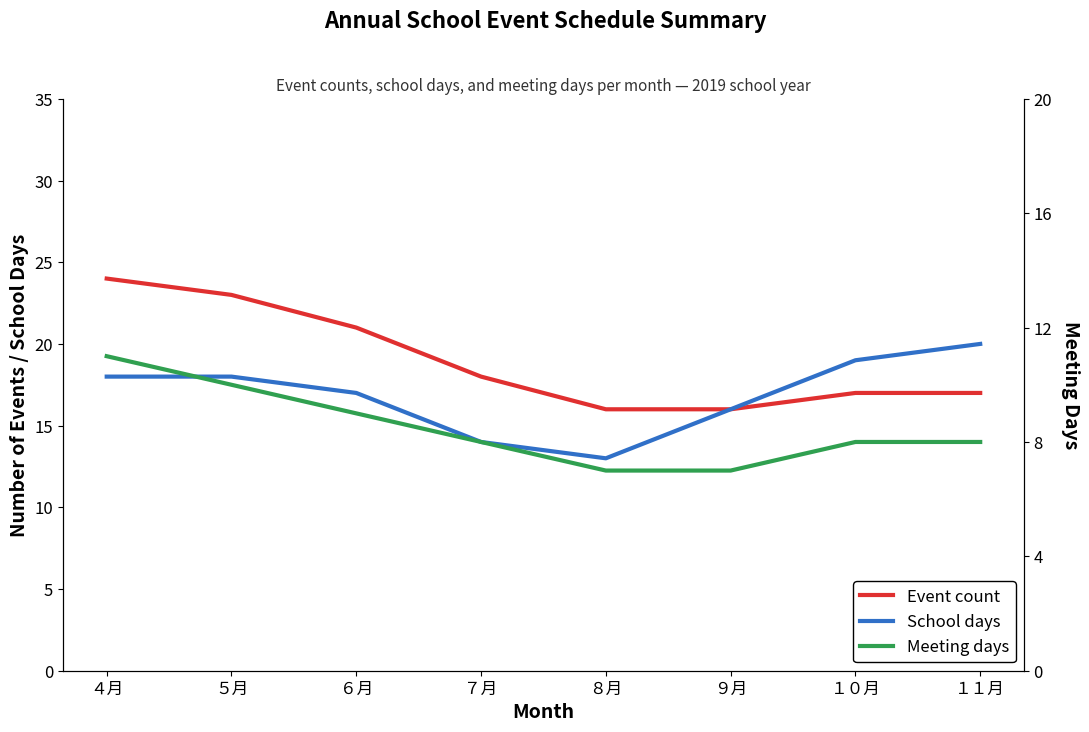

What are all the series names shown in the legend?

Event count, School days, Meeting days